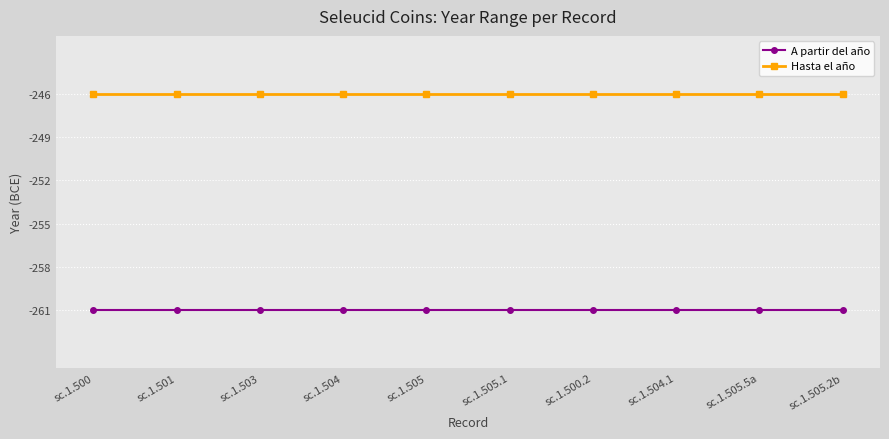

What is the total value across all series at sc.1.504.1?

-507